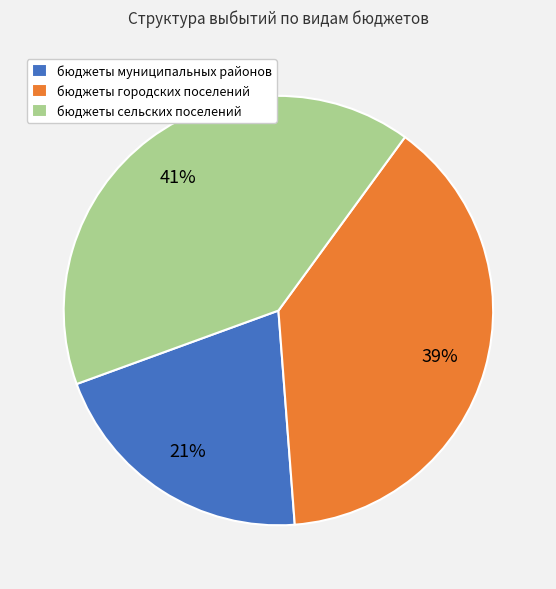

Does бюджеты городских поселений account for over 50% of the chart?

No